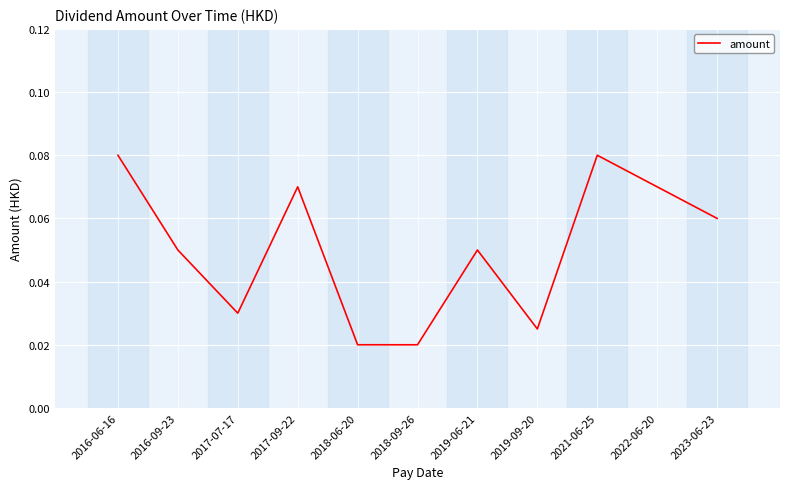

What position from the right is 2017-09-22?

8